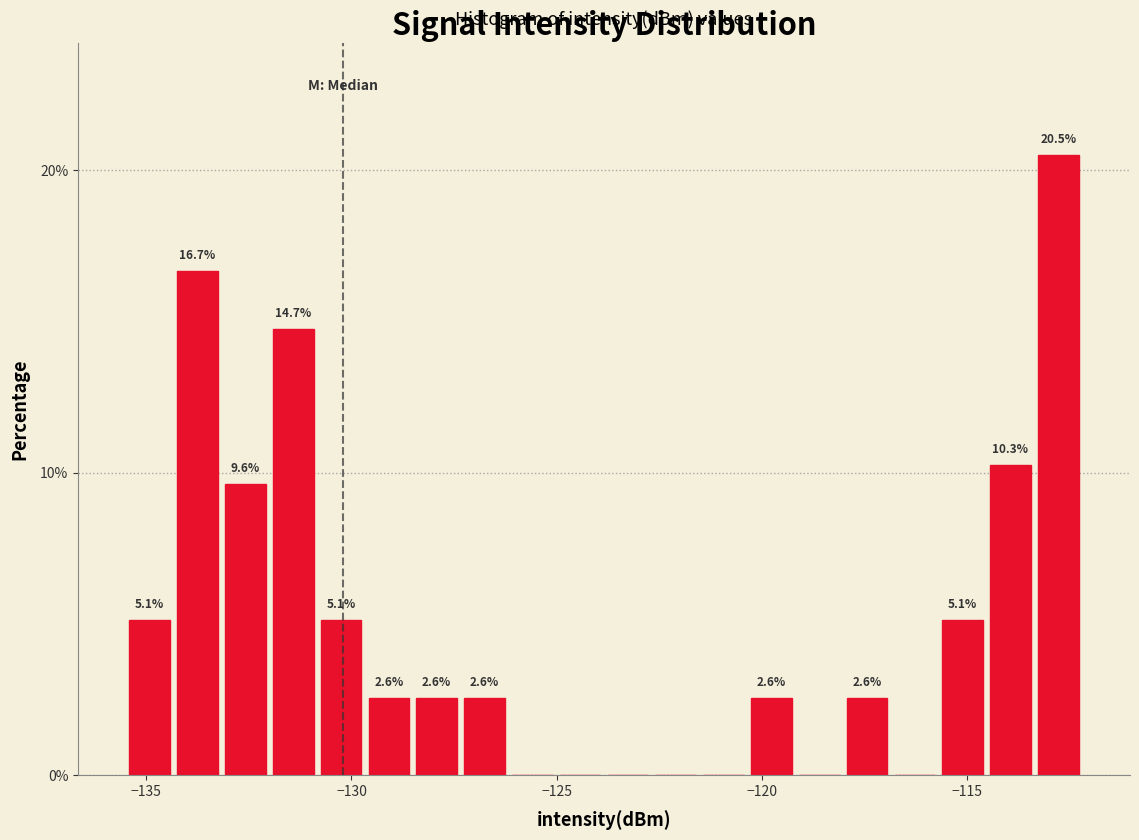

Read against the x-axis, roughly where is the centre of the tallest bar?

-113.0